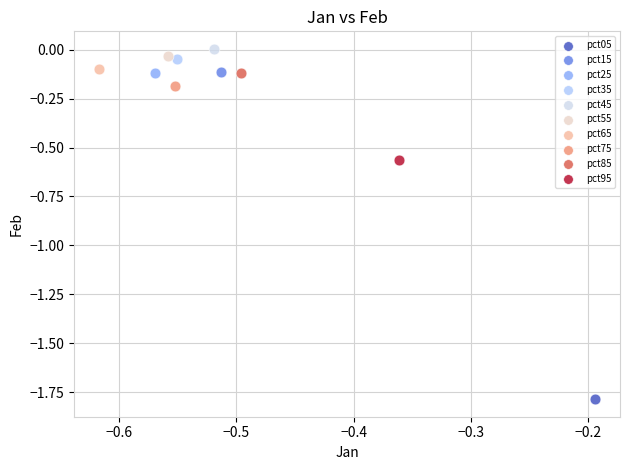

What are all the series names shown in the legend?

pct05, pct15, pct25, pct35, pct45, pct55, pct65, pct75, pct85, pct95